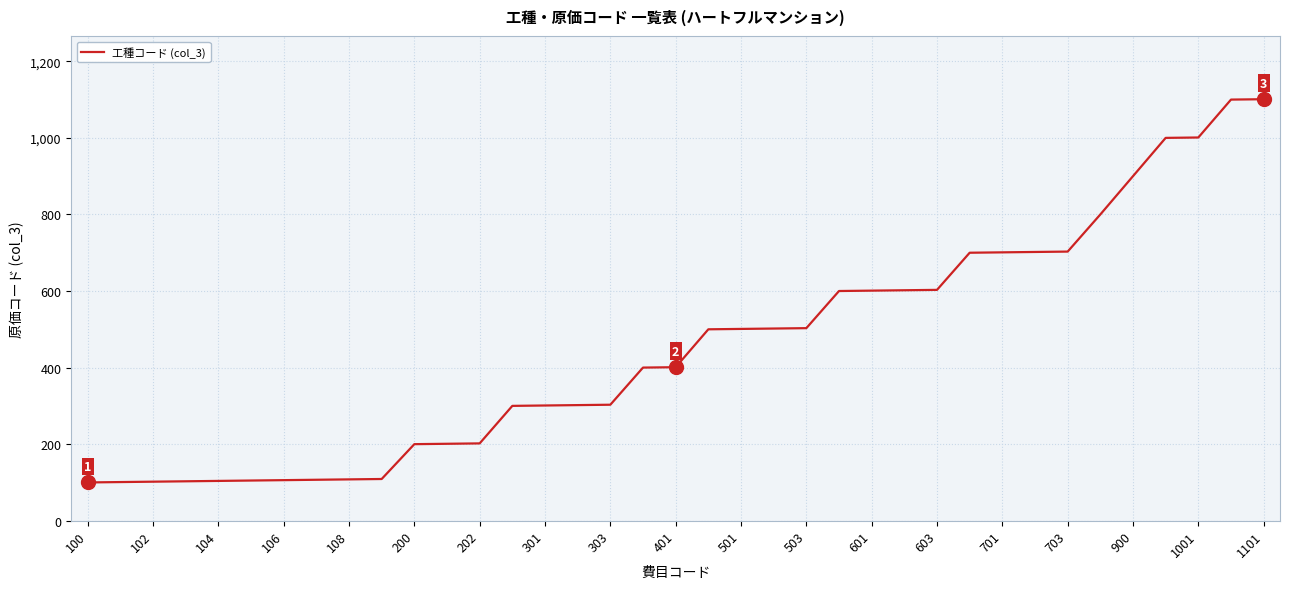

What is the difference between the maximum and minimum values?

1001